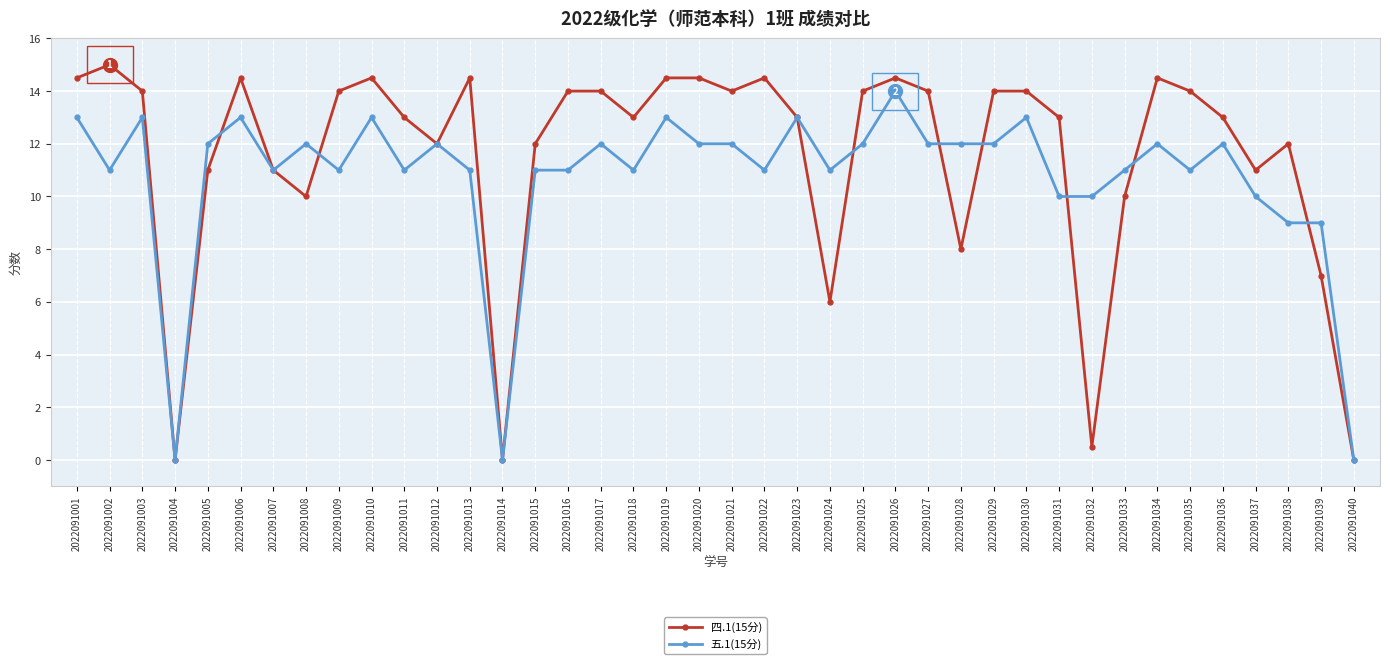

Is the value of 四.1(15分) at 2022091001 greater than the value of 五.1(15分) at 2022091019?

Yes